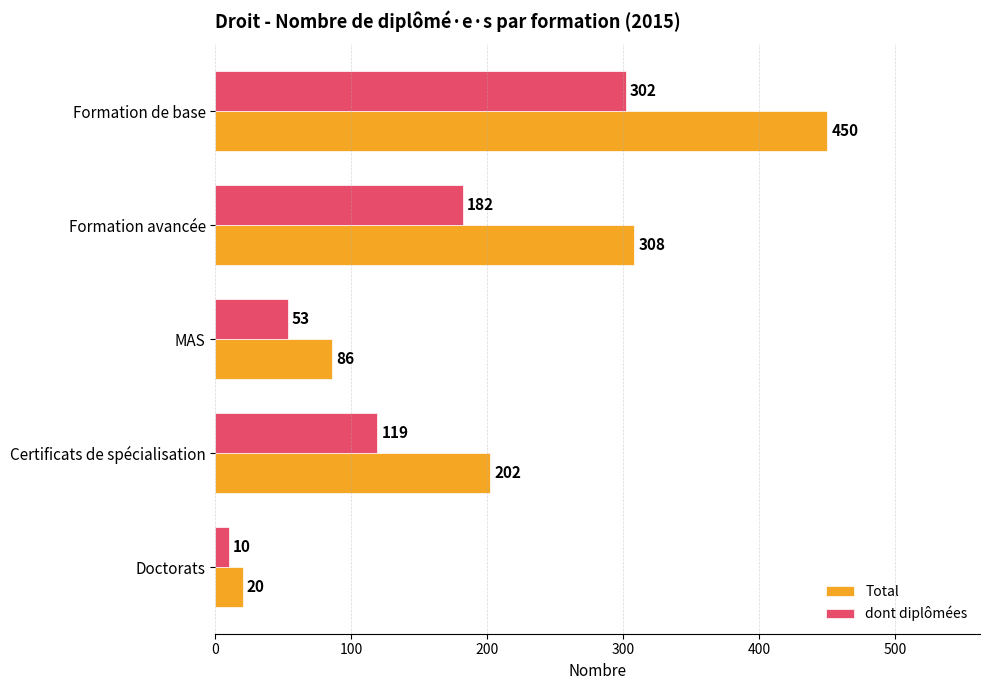

How many dont diplômées values are between 53 and 182?

3